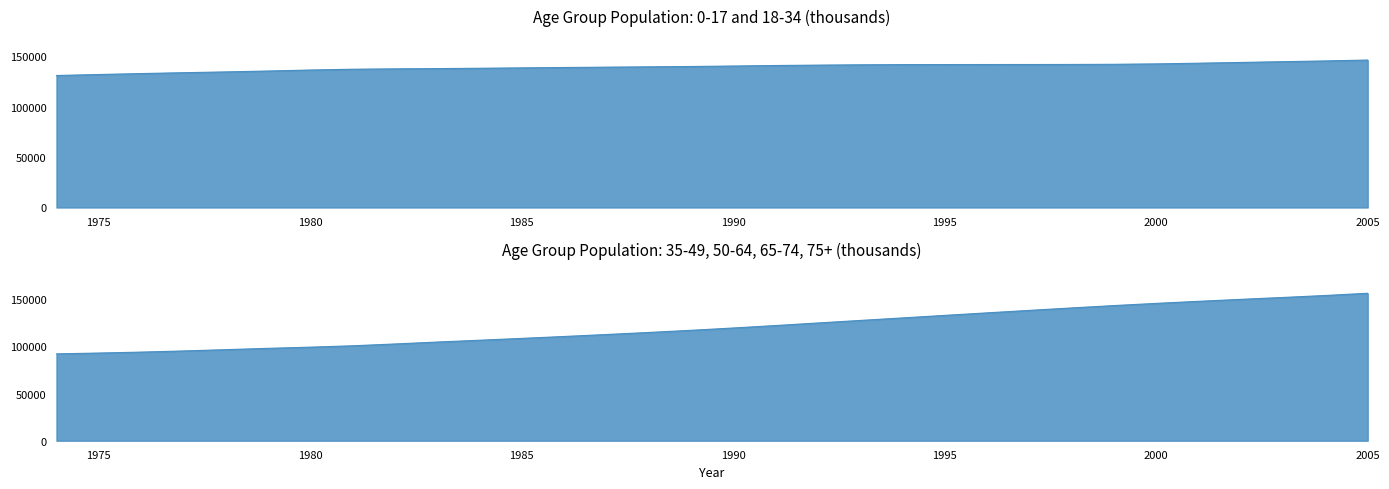

How many data points in 0-17 are above 69419?

15